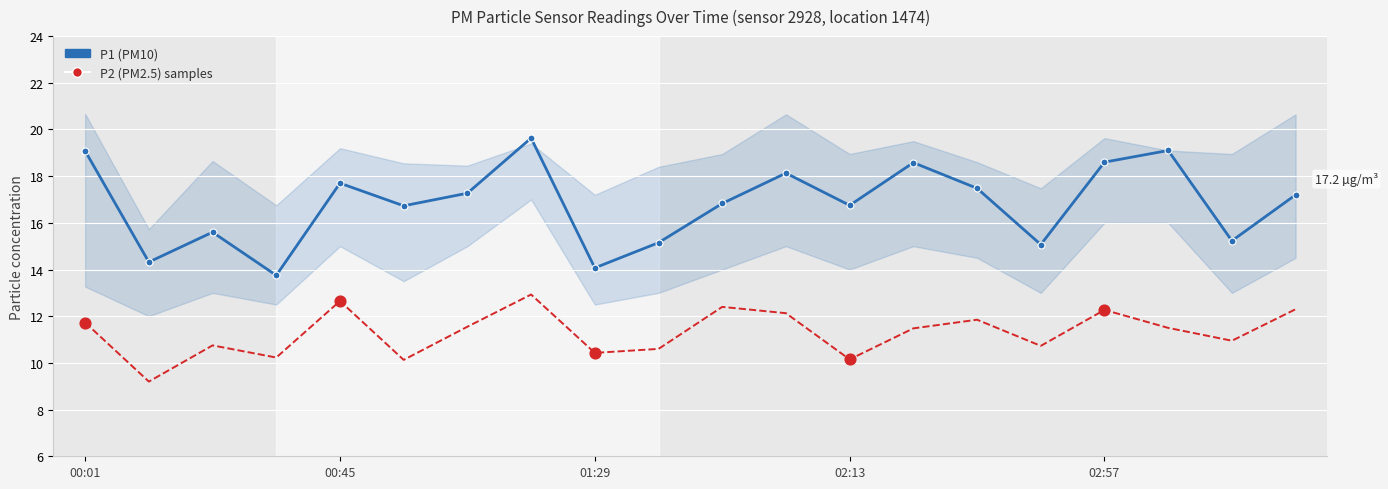

Which series reaches the minimum Y coordinate?

P2